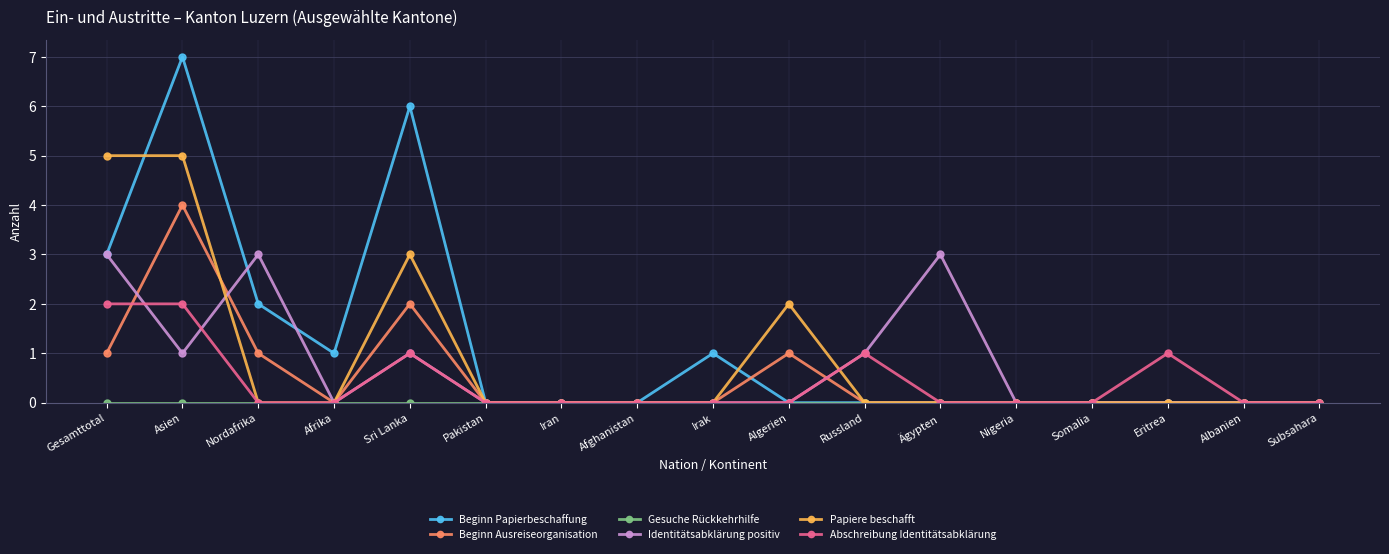

True or false: Identitätsabklärung positiv and Beginn Papierbeschaffung intersect in this chart.

True